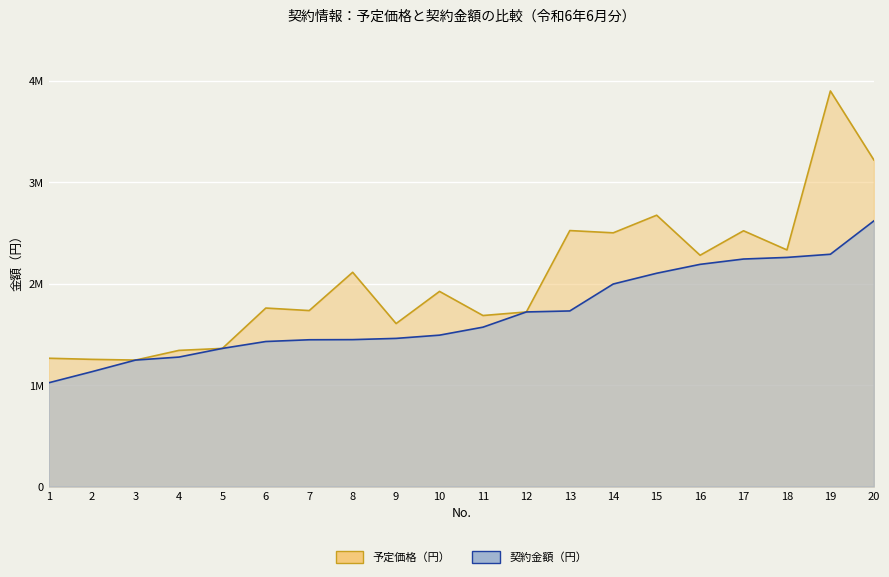

Where is 予定価格（円） nearest to the value 2573797?

13